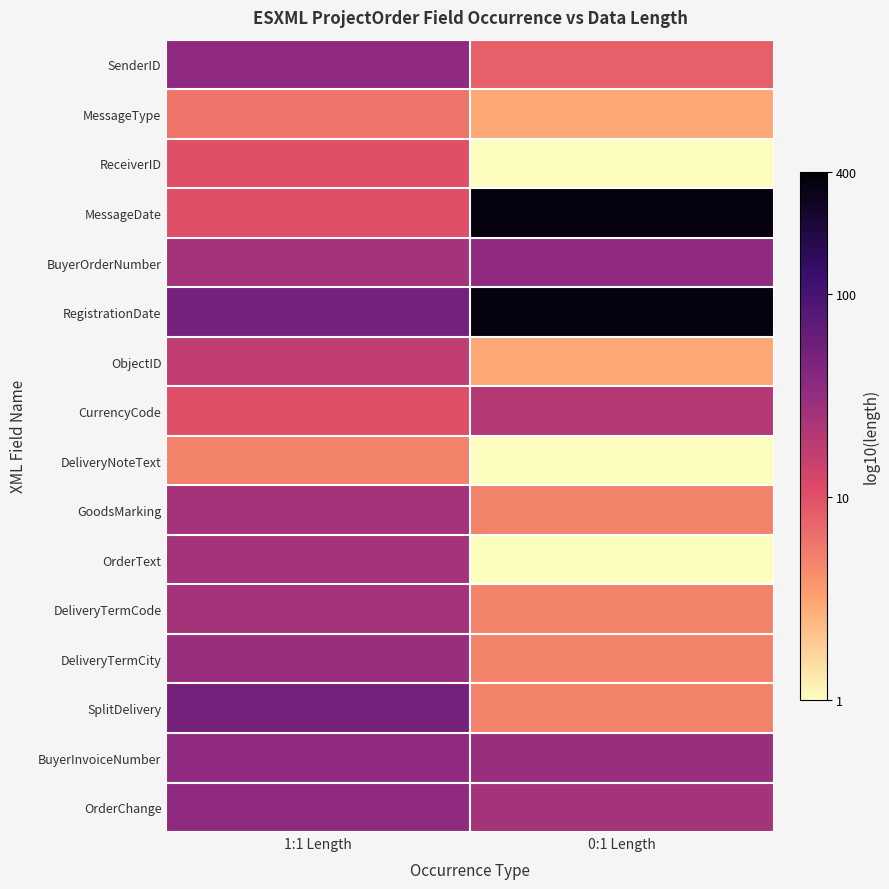

Reading left to right, list all the values displayed in this chart.

SenderID: 1:1 Length=1.5	0:1 Length=0.9
MessageType: 1:1 Length=0.8	0:1 Length=0.5
ReceiverID: 1:1 Length=1.0	0:1 Length=0.0
MessageDate: 1:1 Length=1.0	0:1 Length=2.5
BuyerOrderNumber: 1:1 Length=1.4	0:1 Length=1.5
RegistrationDate: 1:1 Length=1.7	0:1 Length=2.5
ObjectID: 1:1 Length=1.2	0:1 Length=0.5
CurrencyCode: 1:1 Length=1.0	0:1 Length=1.3
DeliveryNoteText: 1:1 Length=0.7	0:1 Length=0.0
GoodsMarking: 1:1 Length=1.4	0:1 Length=0.7
OrderText: 1:1 Length=1.4	0:1 Length=0.0
DeliveryTermCode: 1:1 Length=1.4	0:1 Length=0.7
DeliveryTermCity: 1:1 Length=1.5	0:1 Length=0.7
SplitDelivery: 1:1 Length=1.7	0:1 Length=0.7
BuyerInvoiceNumber: 1:1 Length=1.5	0:1 Length=1.5
OrderChange: 1:1 Length=1.5	0:1 Length=1.4